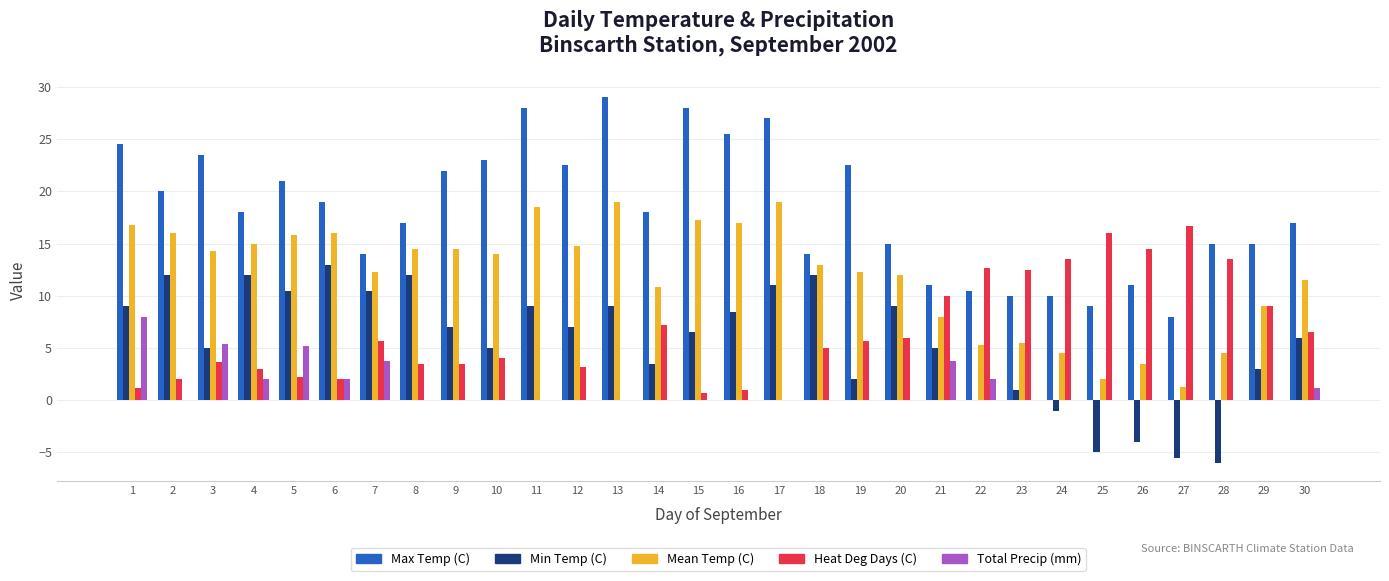

True or false: Total Precip (mm) has a value of 0.0 at 8.

True